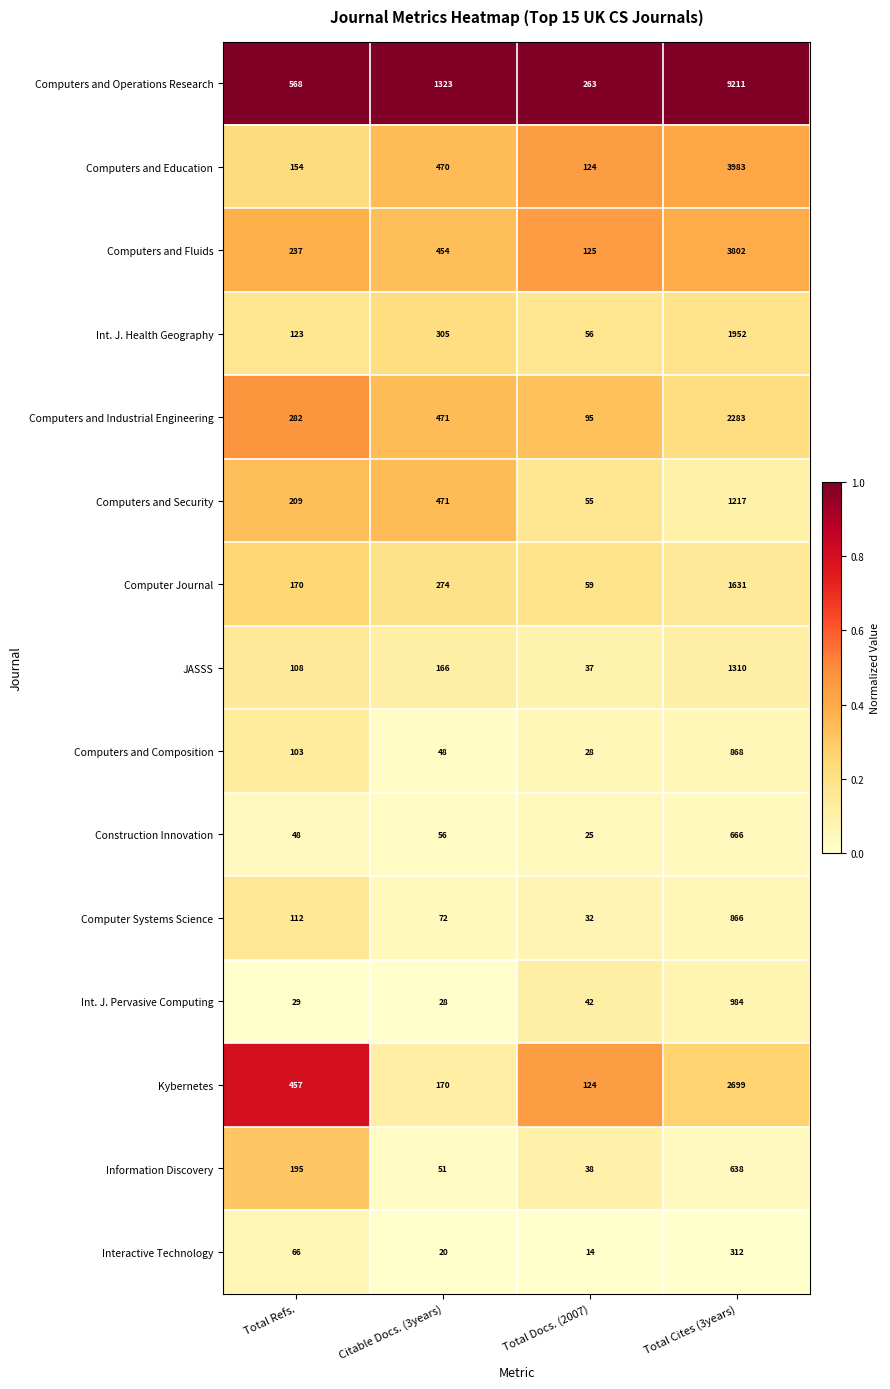

What is the spread (max minus min) of values at Total Docs. (2007)?

249